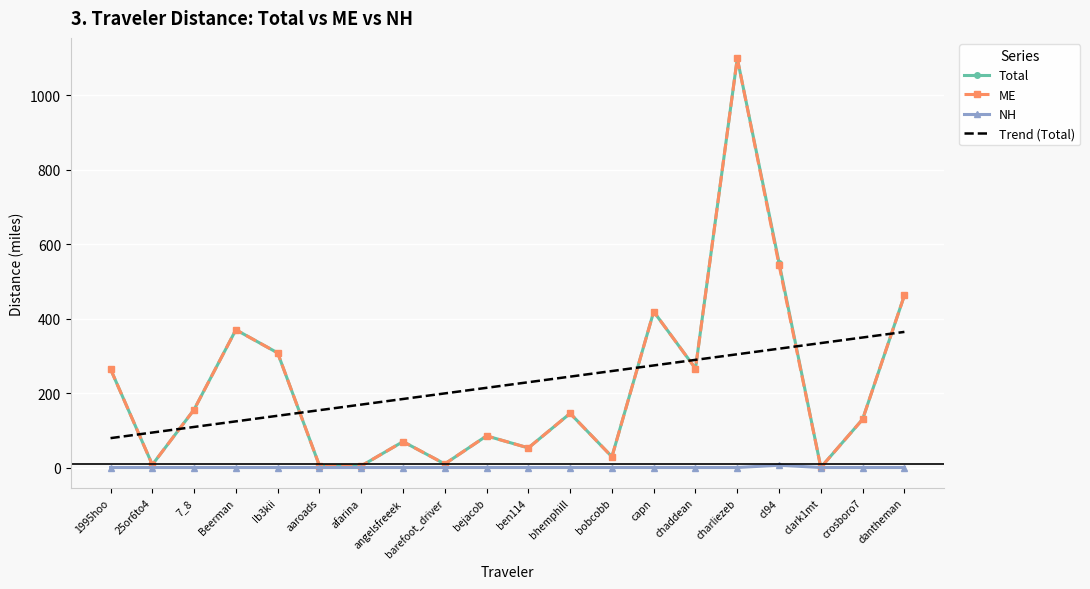

At which category is the sum across all series the highest?

charliezeb